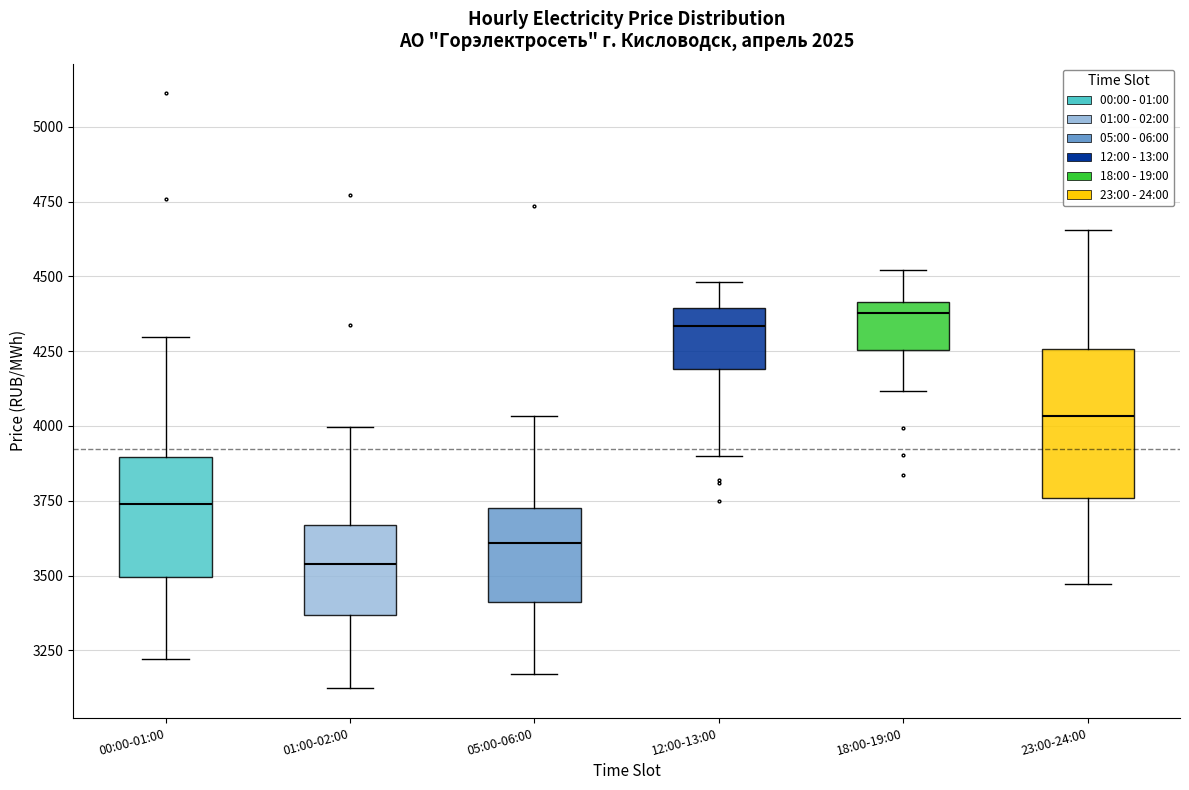

Reading left to right, transcribe this box plot: for each box, give where its median line is, the range the box spans, and where its two whiskers end, as read against the y-axis. The values are not printed on the chart, so give them approximately, as read against the axis.

00:00-01:00: median 3750, box 3500 to 3900, whiskers 3200 to 4300
01:00-02:00: median 3550, box 3350 to 3650, whiskers 3100 to 4000
05:00-06:00: median 3600, box 3400 to 3700, whiskers 3150 to 4050
12:00-13:00: median 4350, box 4200 to 4400, whiskers 3900 to 4500
18:00-19:00: median 4400 (just below the box's upper edge), box 4250 to 4400, whiskers 4100 to 4500
23:00-24:00: median 4050, box 3750 to 4250, whiskers 3450 to 4650